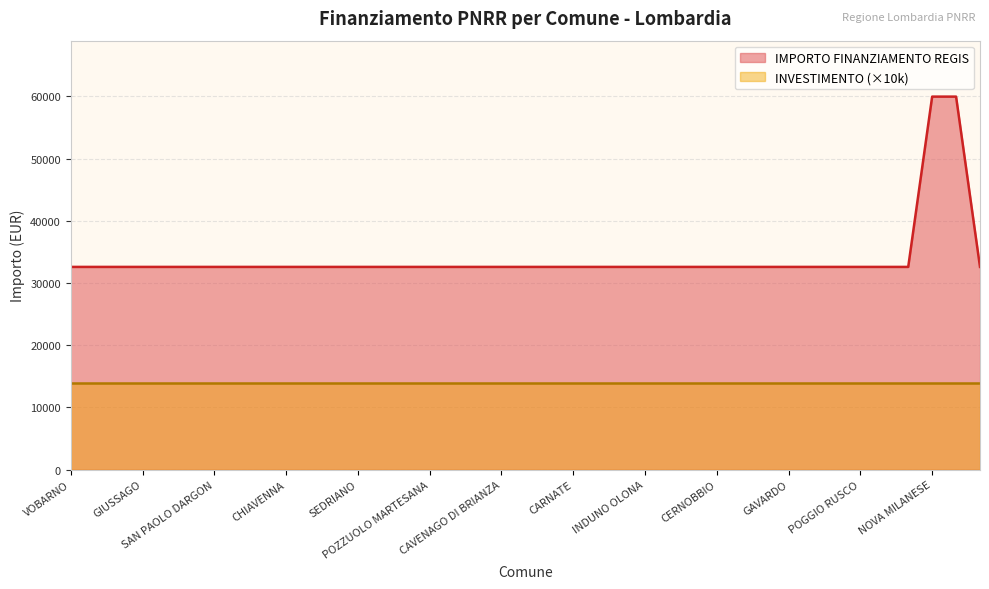

What is the greatest value displayed?

59966